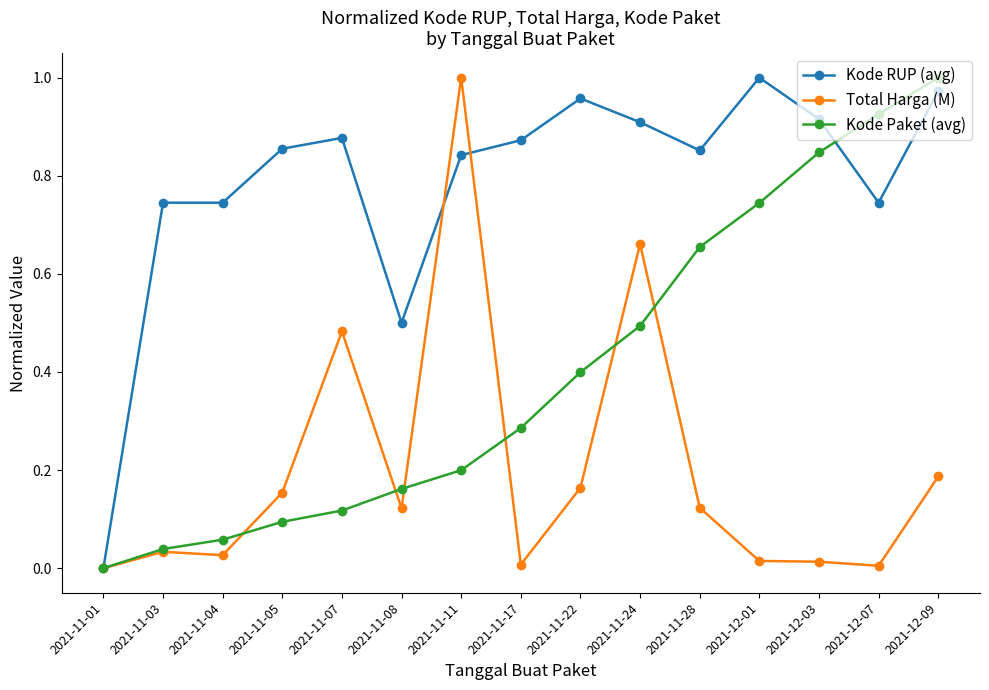

Count the number of categories in the chart.

15